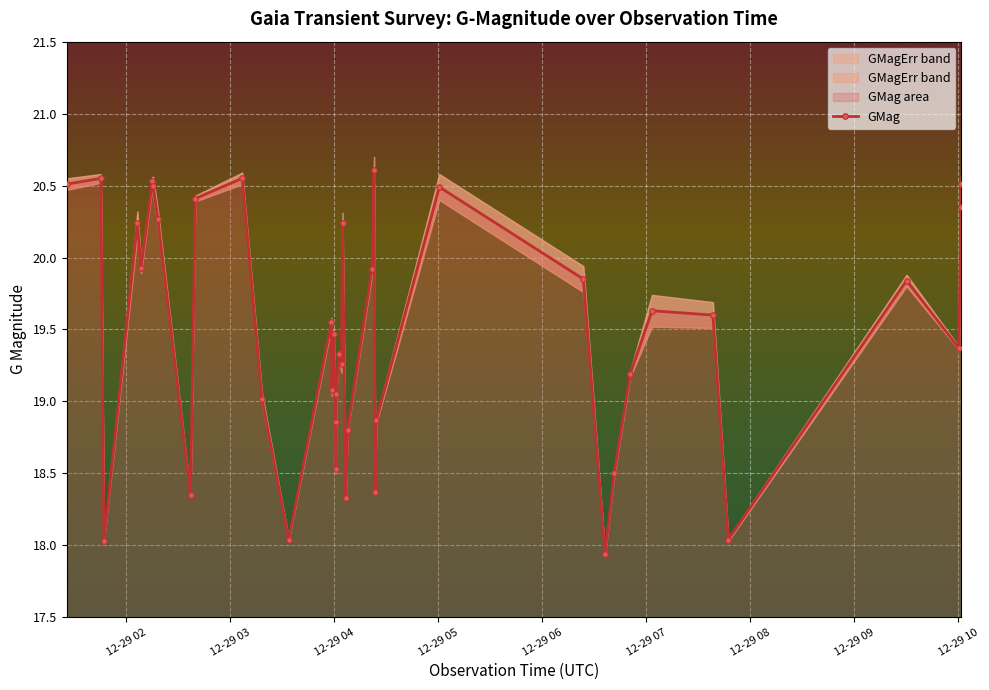

Does the chart display data point markers on the line(s)?

Yes